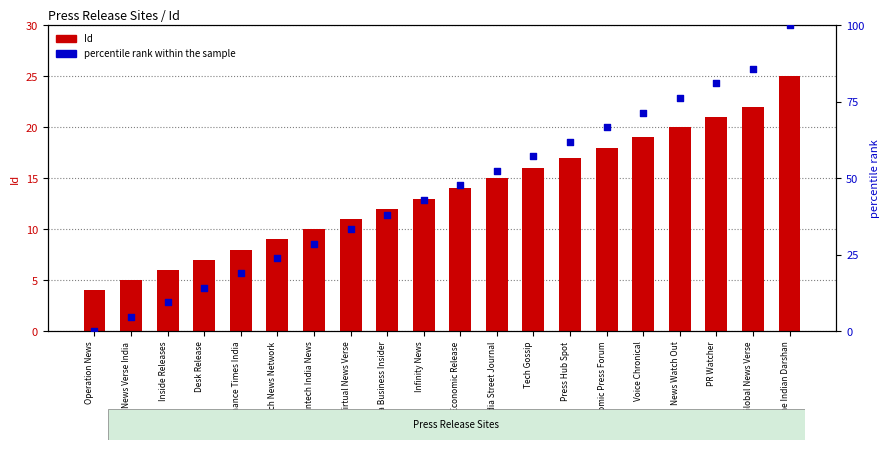

Which series reaches the minimum Y coordinate?

percentile rank within the sample